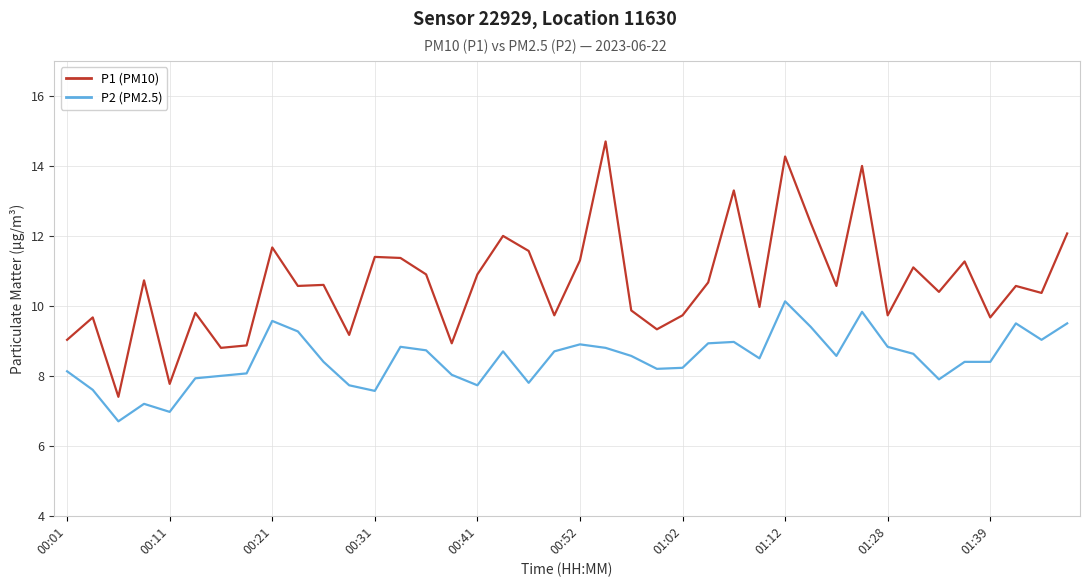

Which series has the widest spread of values?

P1 (PM10)